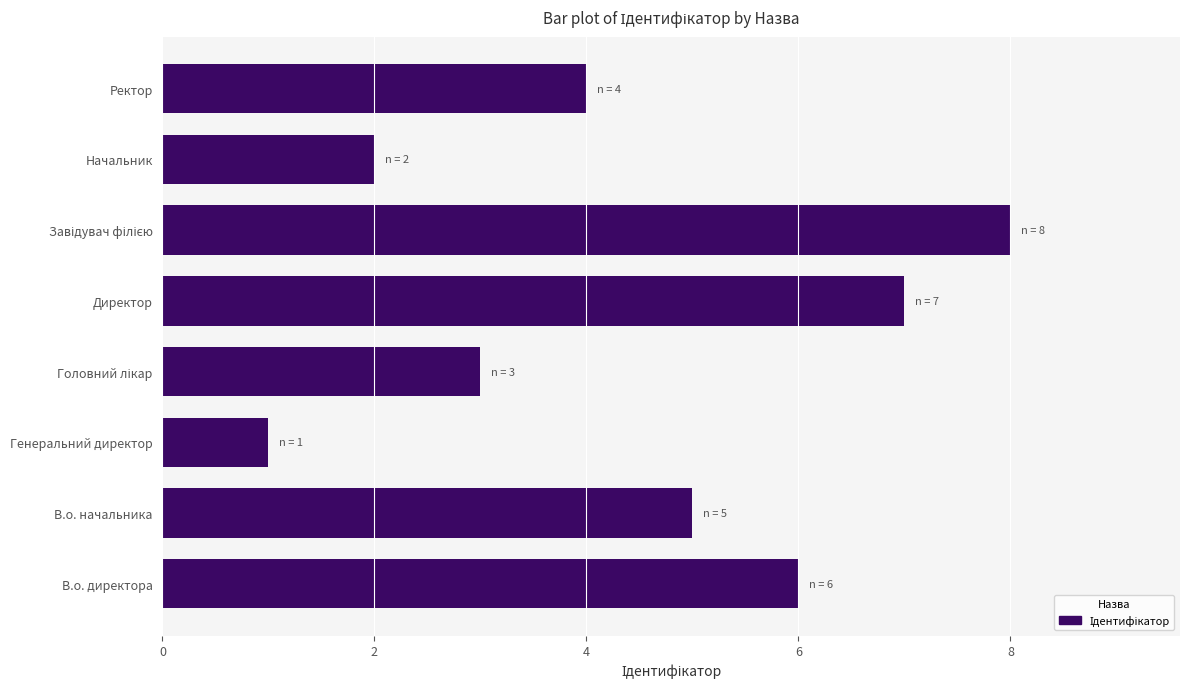

The chart shows a value of 2 at Генеральний директор. True or false?

False